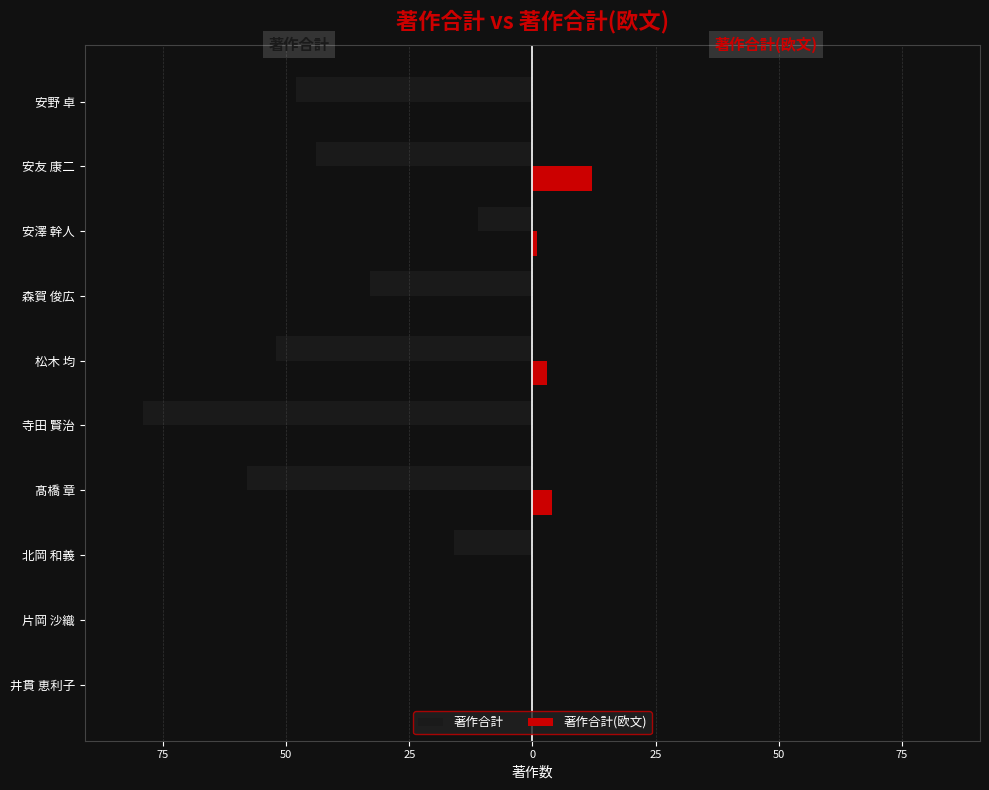

Rank the series by their average value, from lowest to highest.

著作合計, 著作合計(欧文)